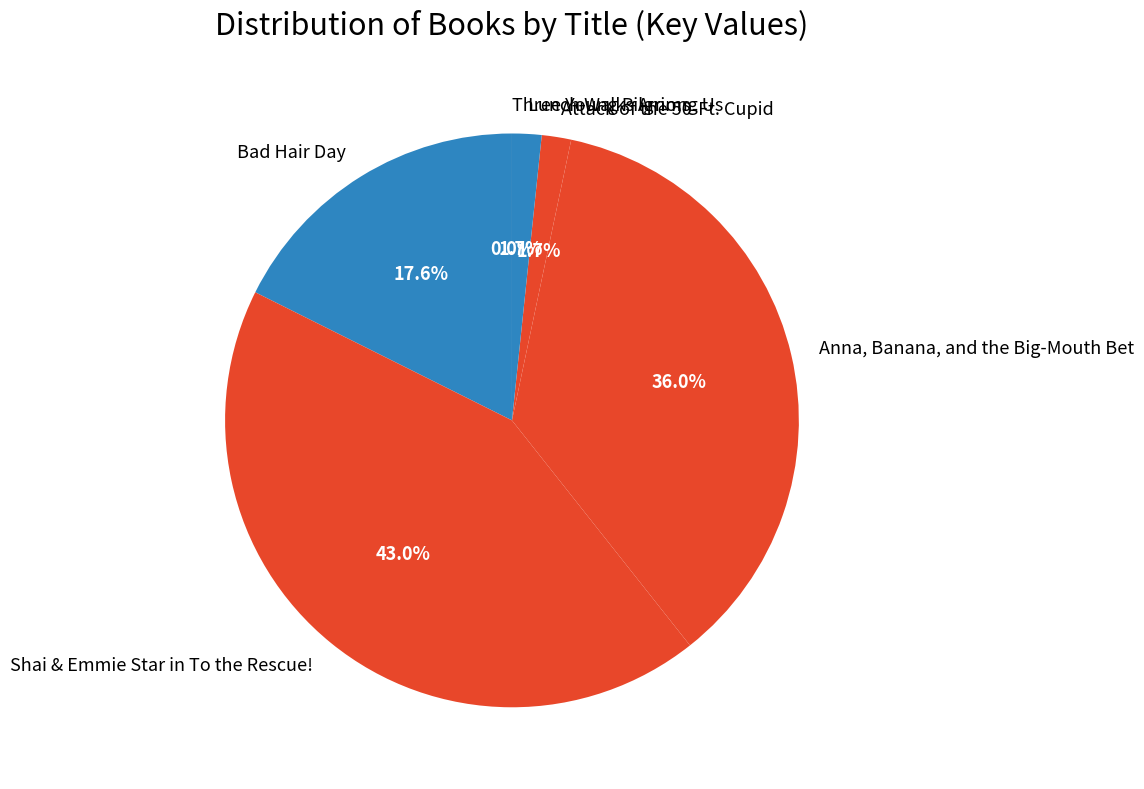

Which slice is the largest?

Shai & Emmie Star in To the Rescue!